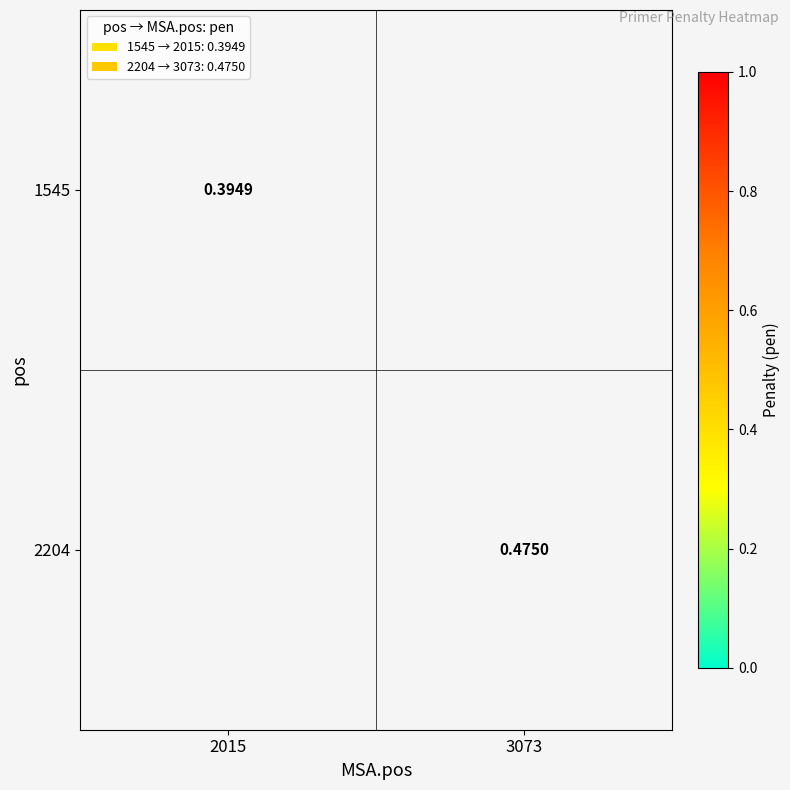

Is the value of 2204 at 3073 greater than the value of 1545 at 2015?

Yes